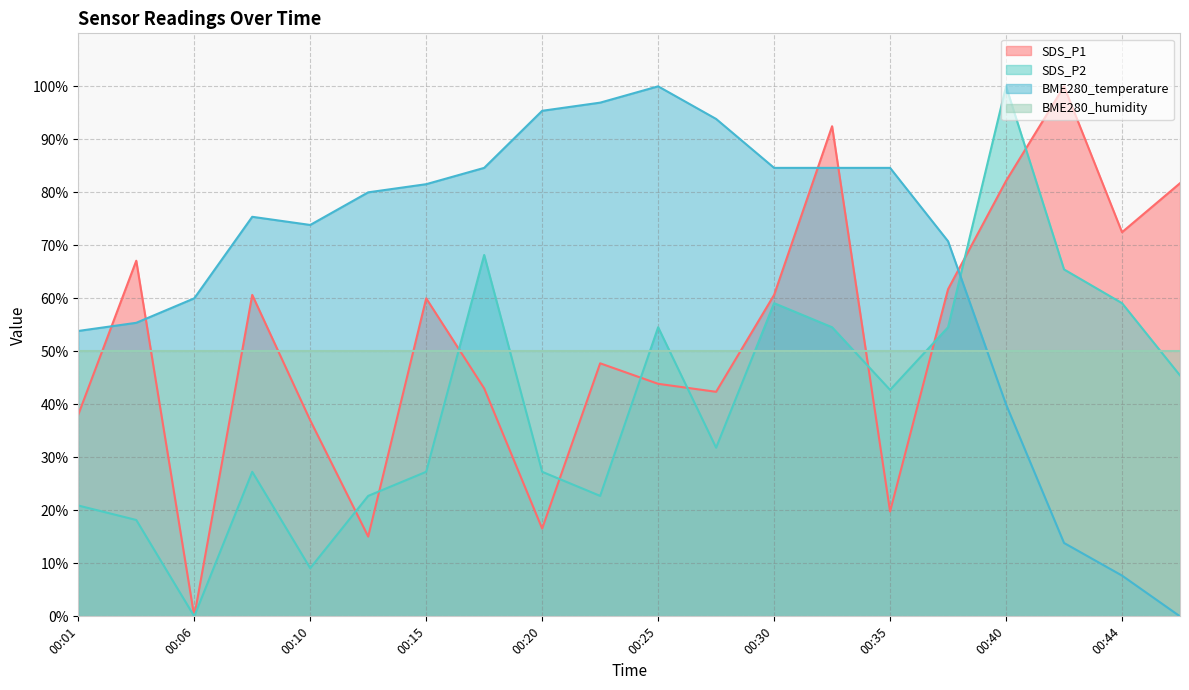

What are all the series names shown in the legend?

SDS_P1, SDS_P2, BME280_temperature, BME280_humidity